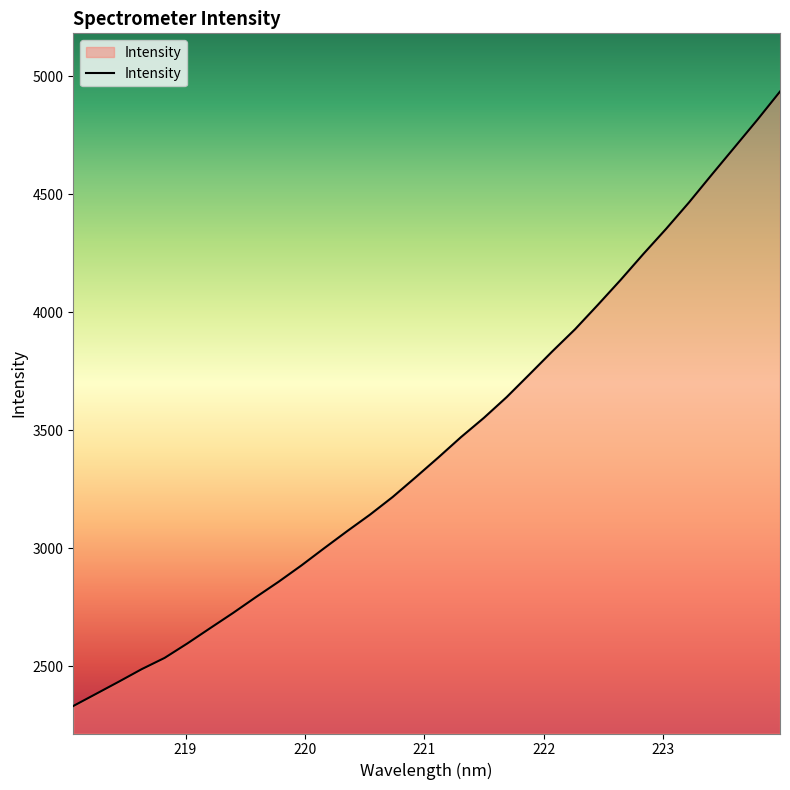

What is the greatest value displayed?

4934.7